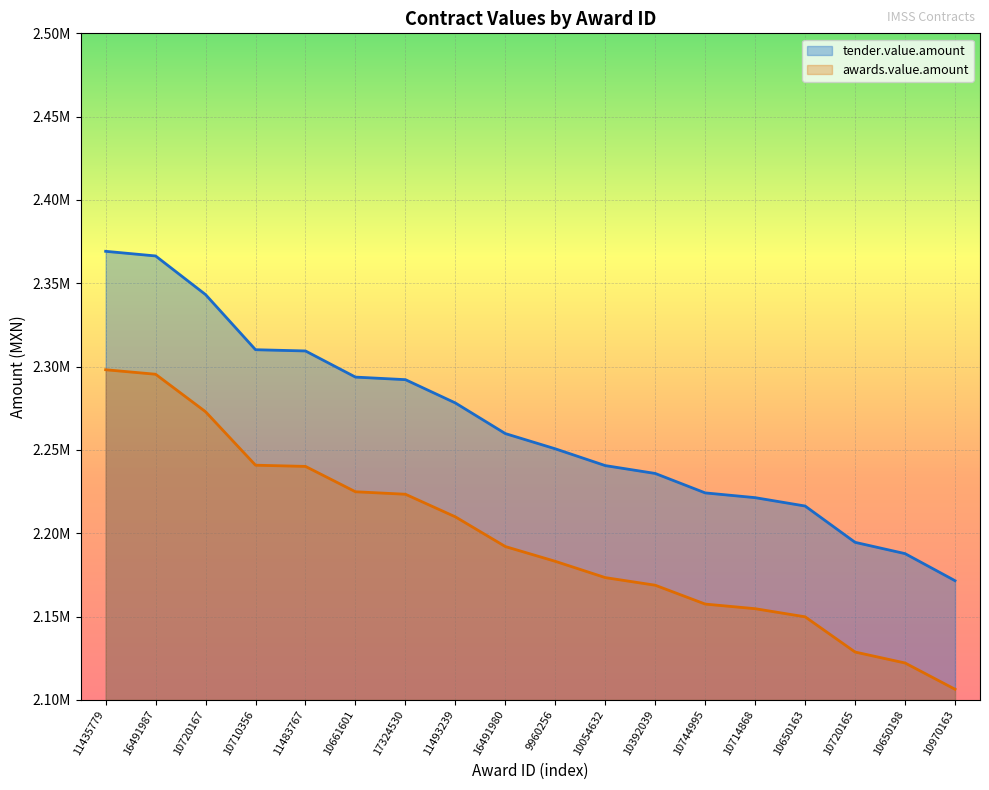

What are all the series names shown in the legend?

tender.value.amount, awards.value.amount